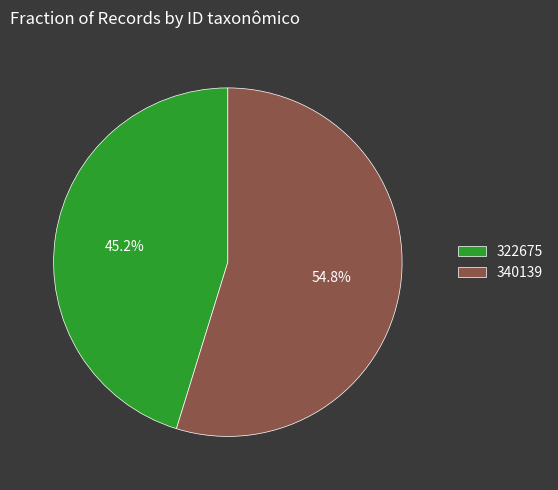

Between 340139 and 322675, which is larger?

340139